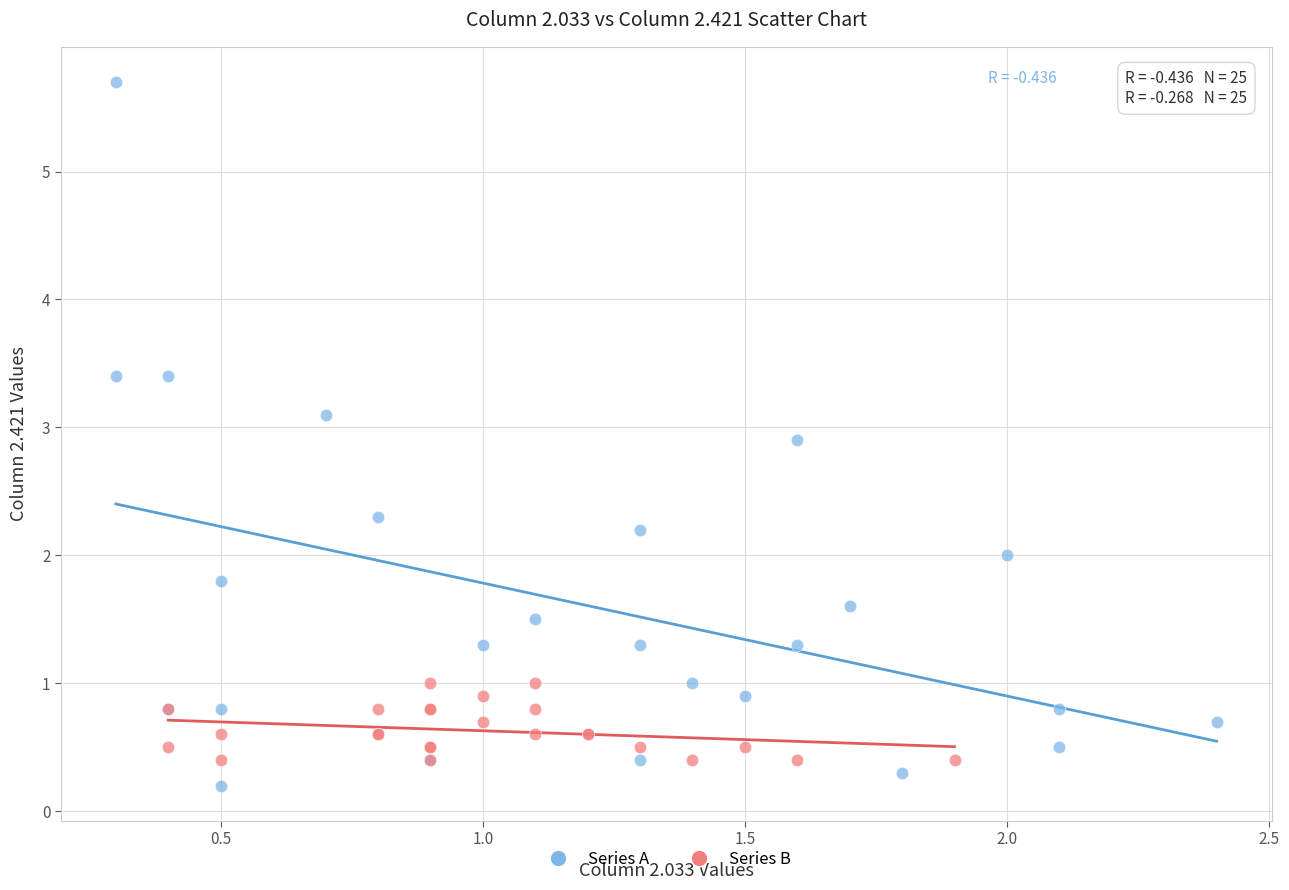

Which series reaches the maximum Y coordinate?

Series A